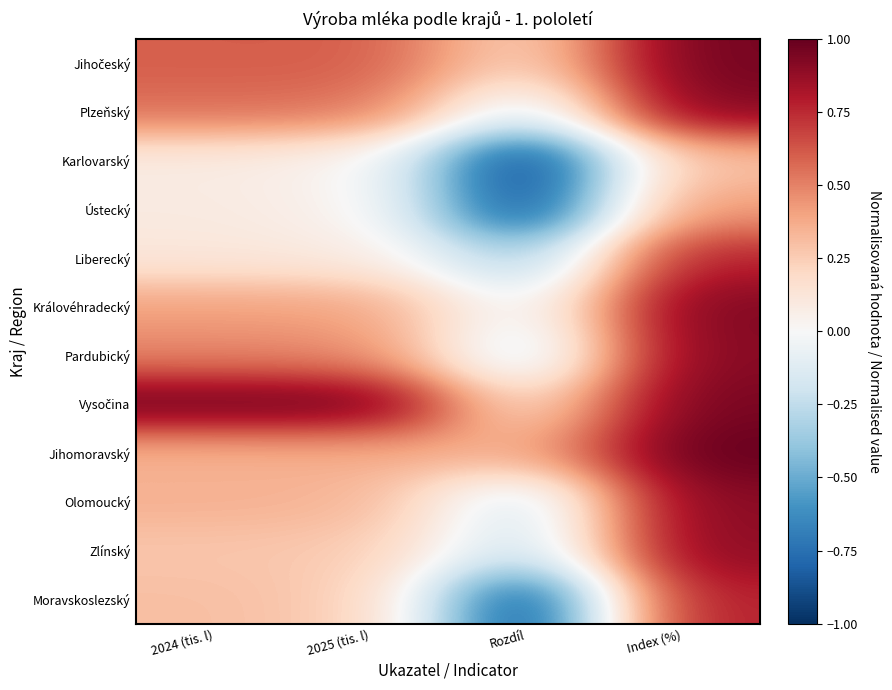

What is the difference between the highest and lowest values at Index (%)?

0.7